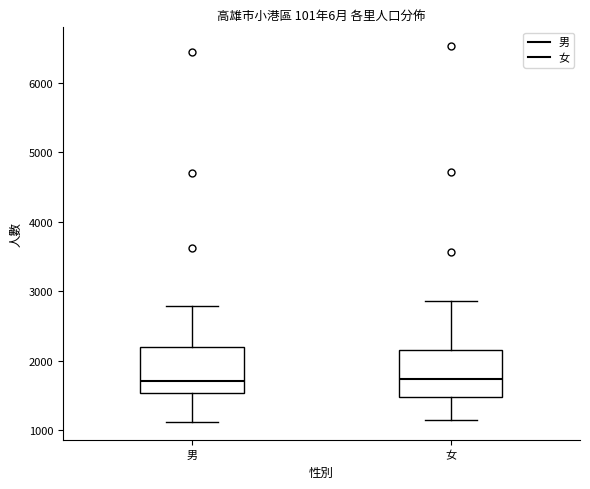

Reading left to right, transcribe this box plot: for each box, give where its median line is, the range the box spans, and where its two whiskers end, as read against the y-axis. The values are not printed on the chart, so give them approximately, as read against the axis.

男: median 1700, box 1500 to 2200, whiskers 1100 to 2800
女: median 1700, box 1500 to 2200, whiskers 1100 to 2900